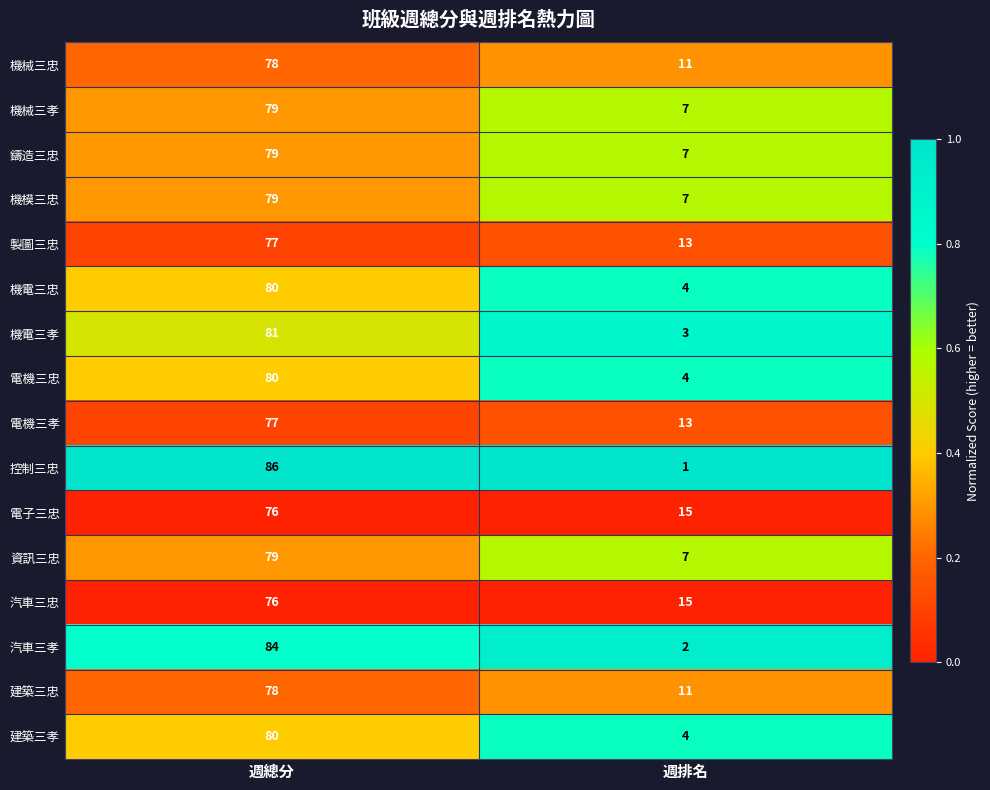

What is the total value across all series at 週排名?

124